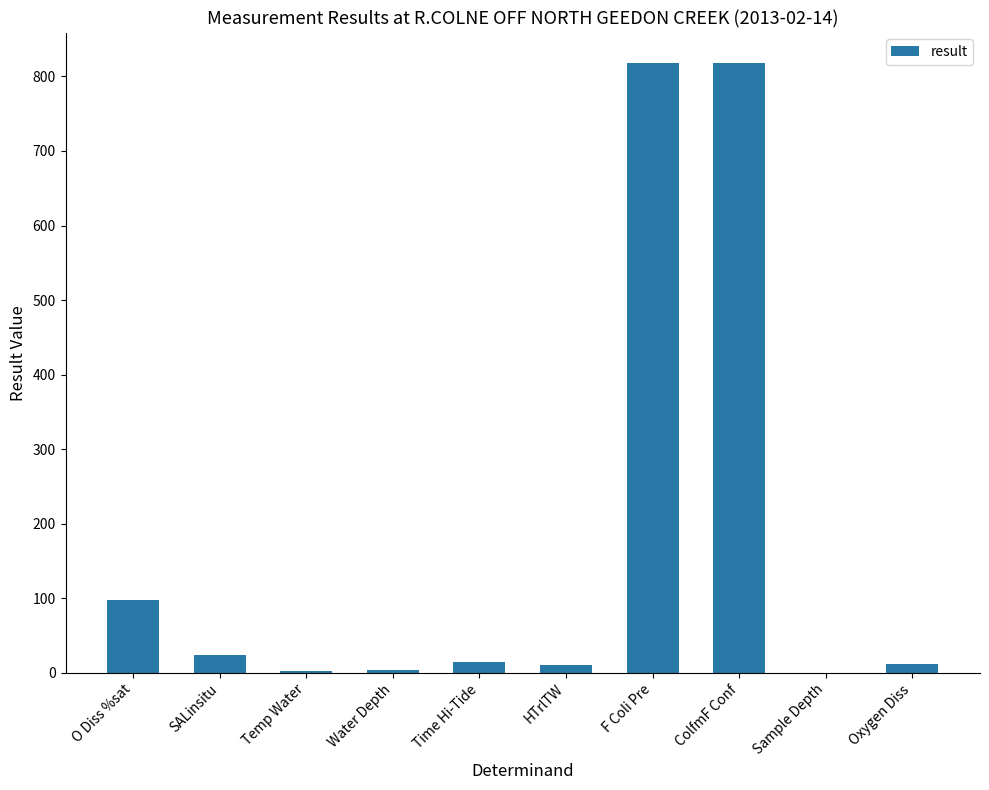

The value at F Coli Pre is 818.0. True or false?

True